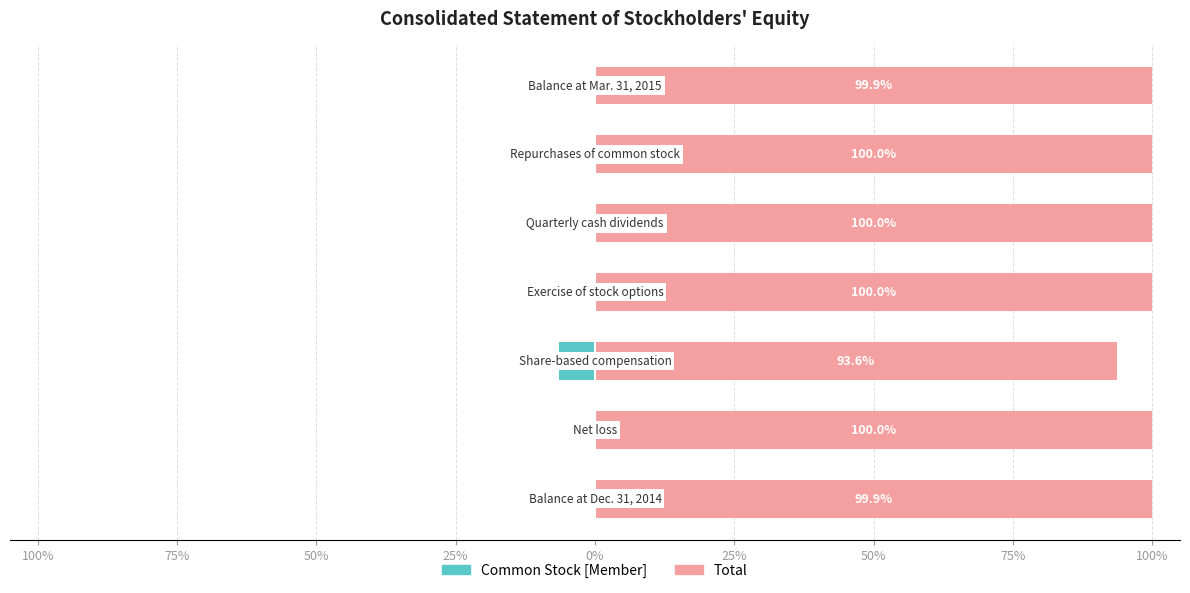

List the series in order of their overall mean, highest first.

Total, Common Stock [Member]